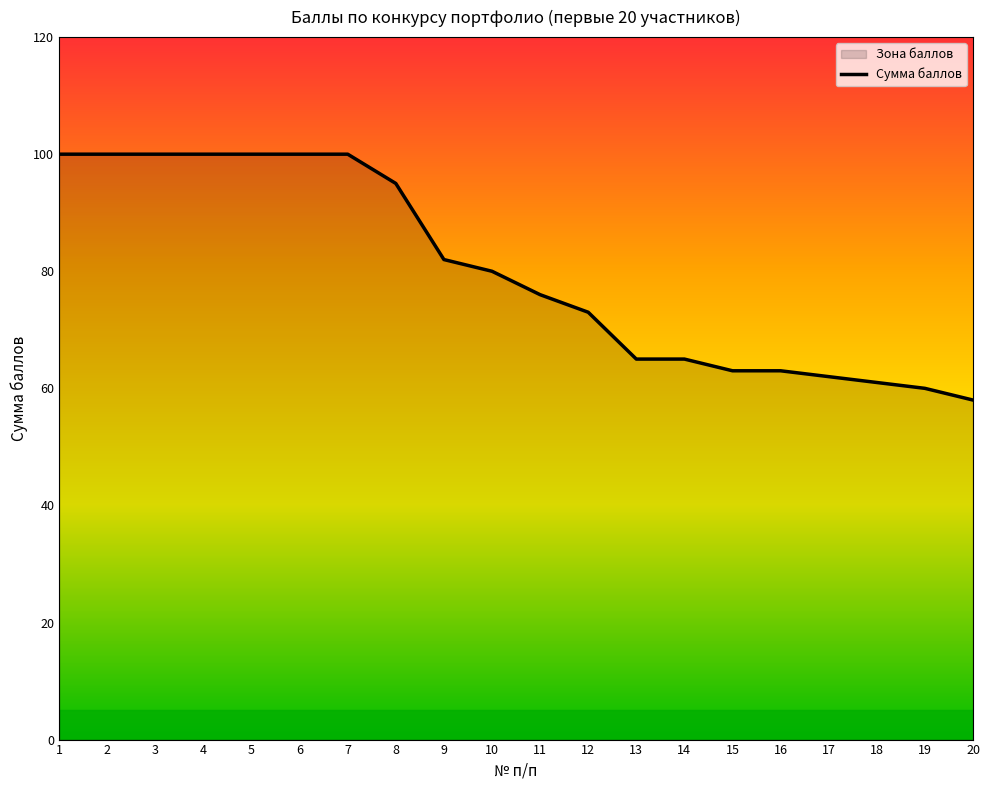

Reading left to right, list all the values displayed in this chart.

1=100	2=100	3=100	4=100	5=100	6=100	7=100	8=95	9=82	10=80	11=76	12=73	13=65	14=65	15=63	16=63	17=62	18=61	19=60	20=58